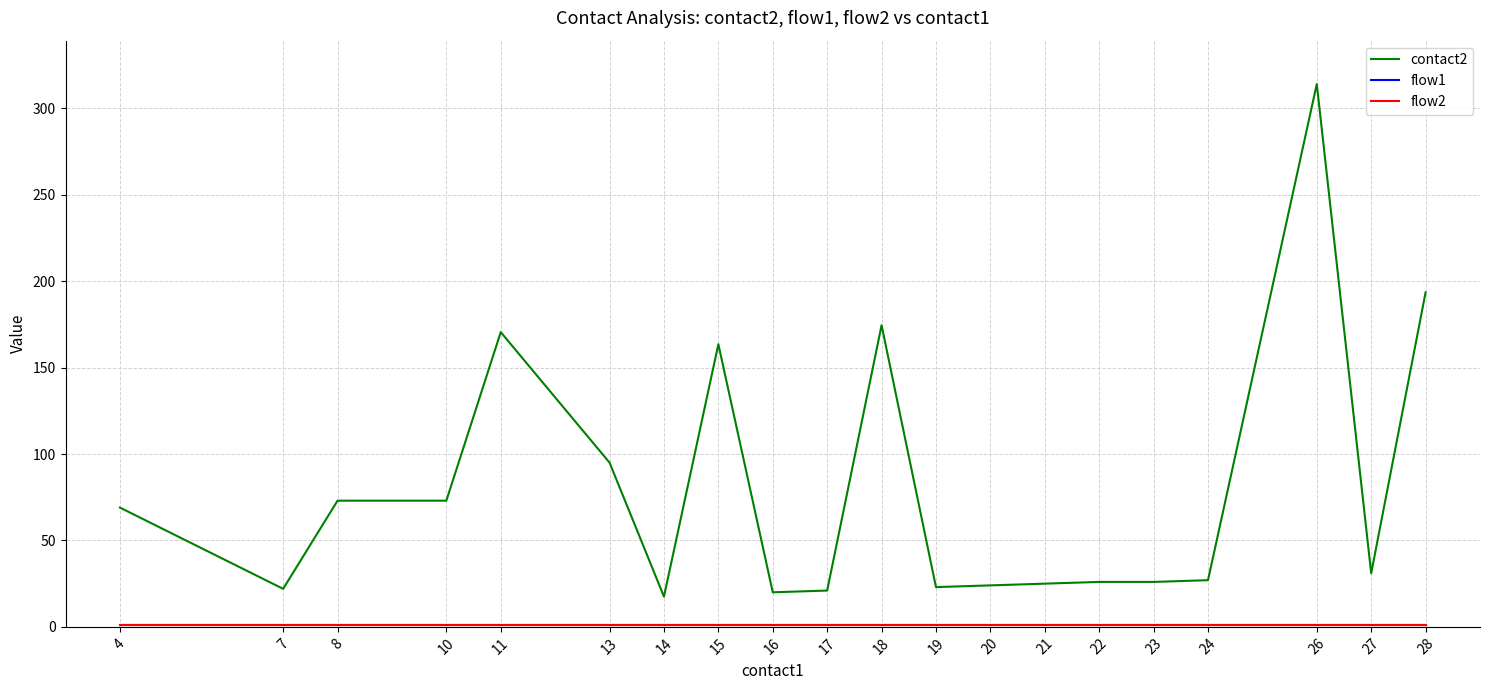

What is the average value of the contact2 series?

79.4